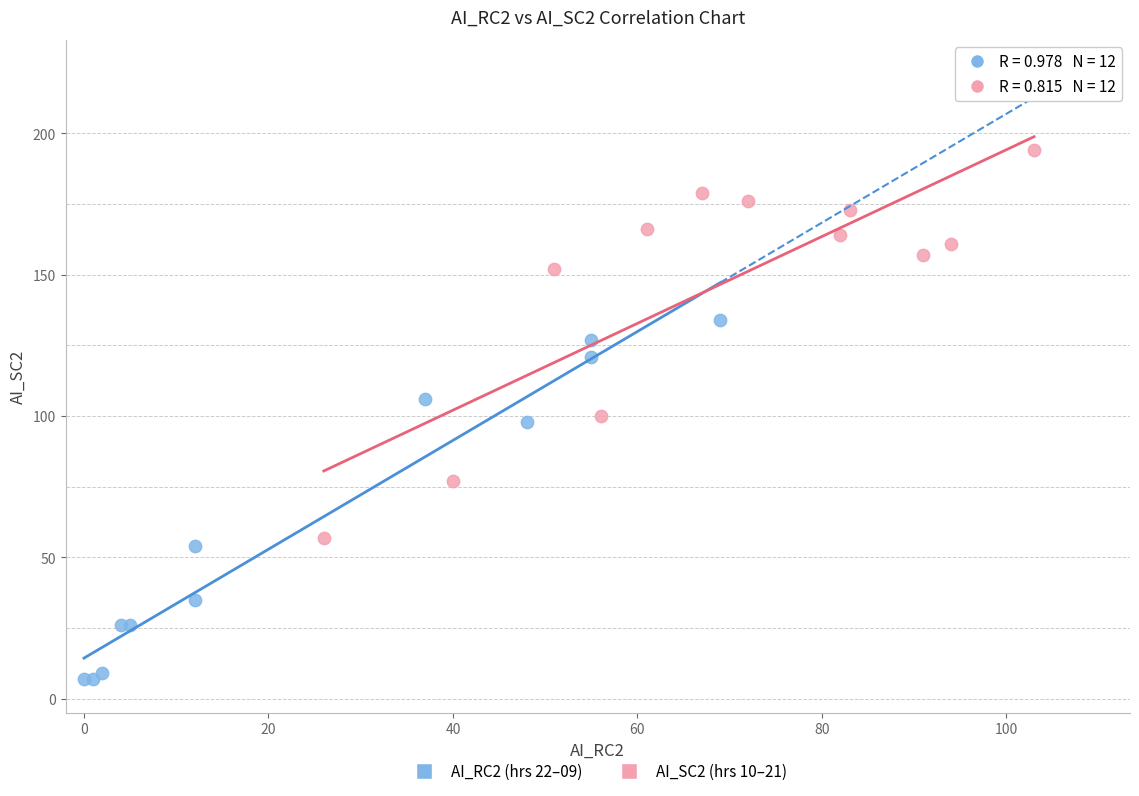

Which series has the widest spread of Y values?

AI_SC2 (hrs 10–21)